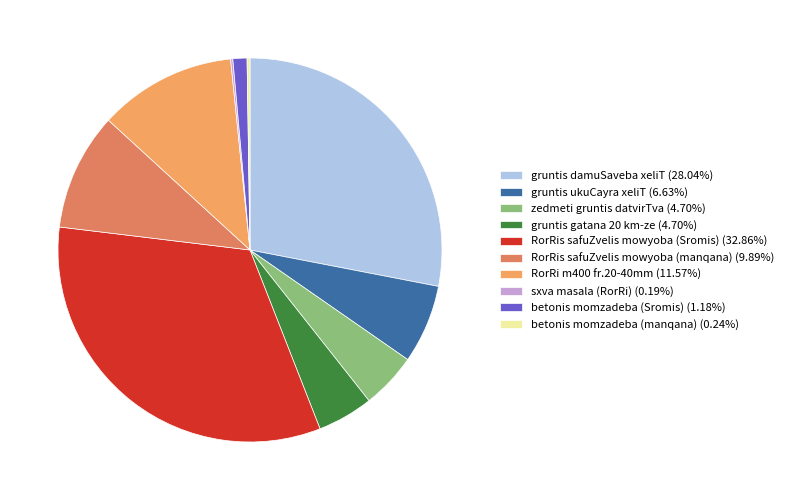

Approximately how many times larger is the value at betonis momzadeba (Sromis) (1.18%) compared to gruntis gatana 20 km-ze (4.70%)?

0.3